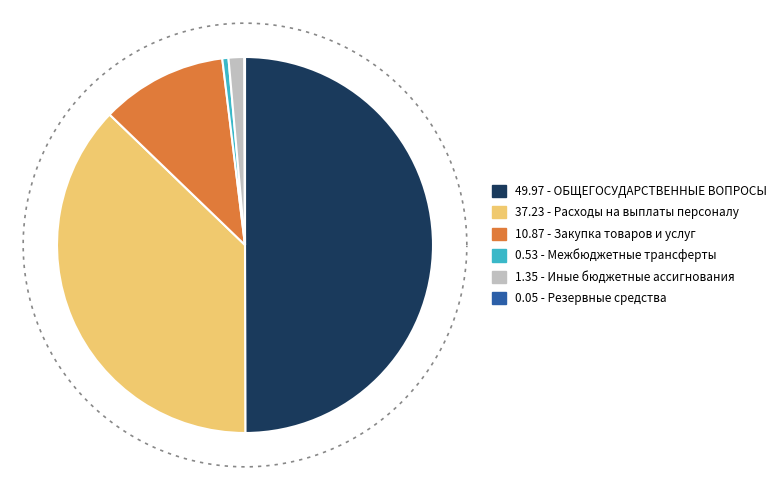

Is it true that Межбюджетные трансферты is 1% of the pie?

True